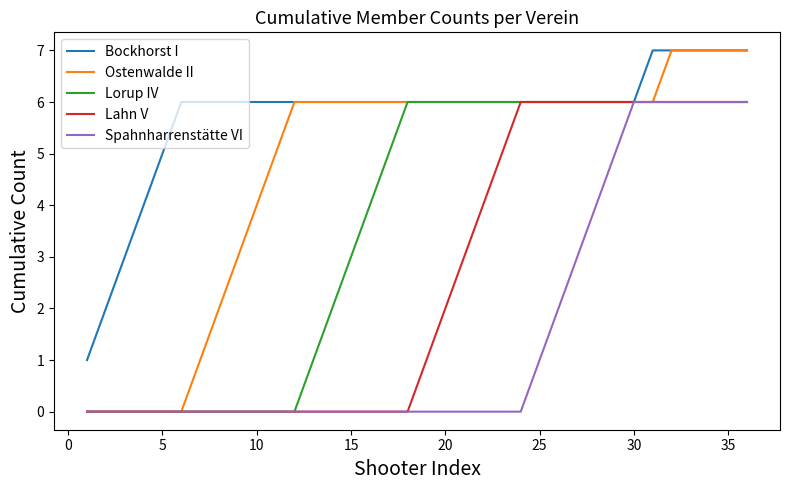

Which series has the widest spread of values?

Ostenwalde II